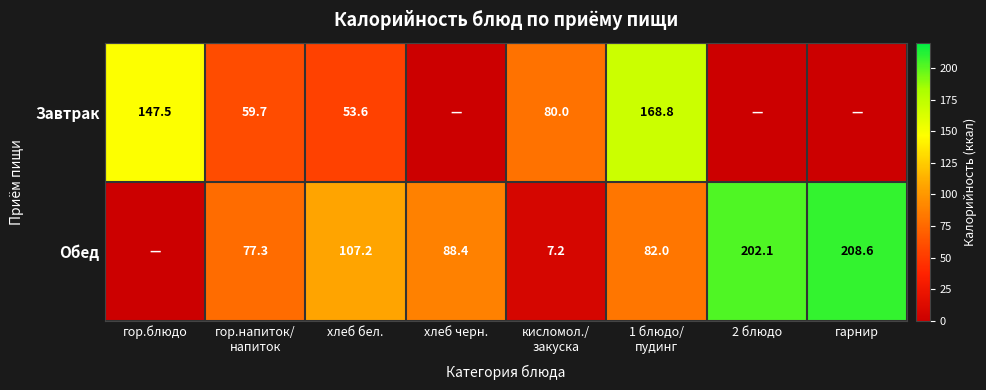

The Обед series shows 40.7 at хлеб бел.. True or false?

False